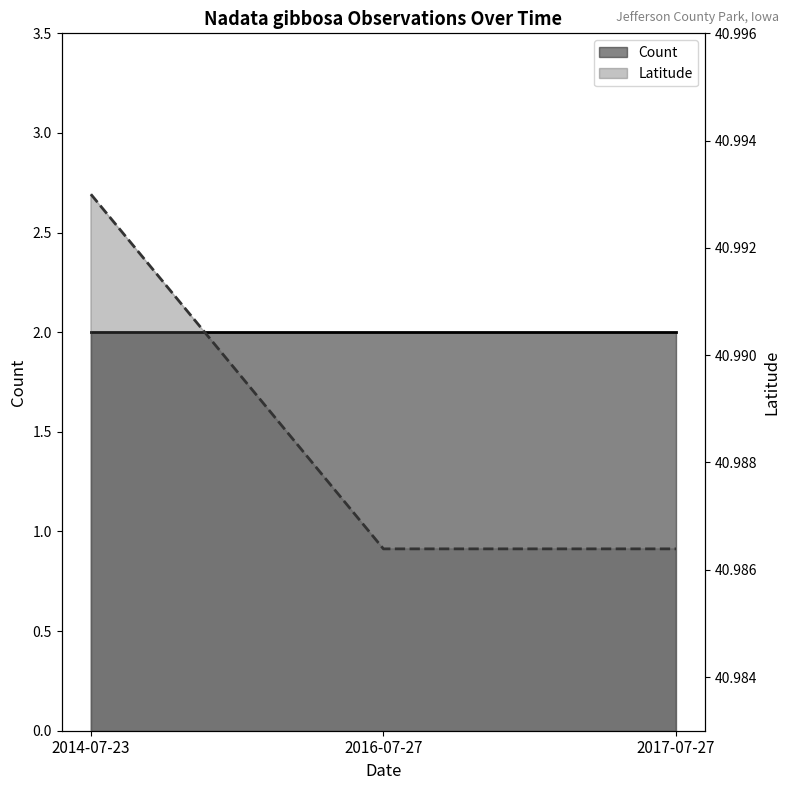

At which category is the sum across all series the highest?

2014-07-23